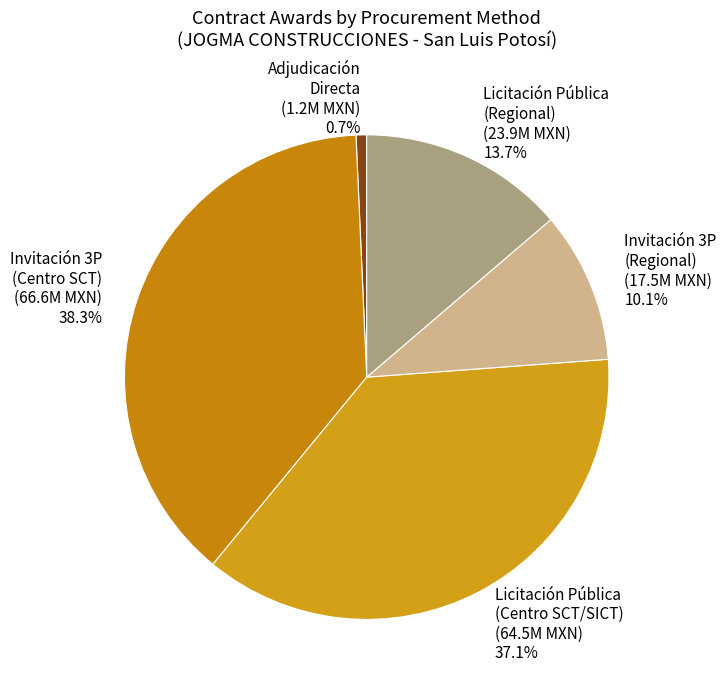

To the nearest percent, what is the average slice percentage?

20%